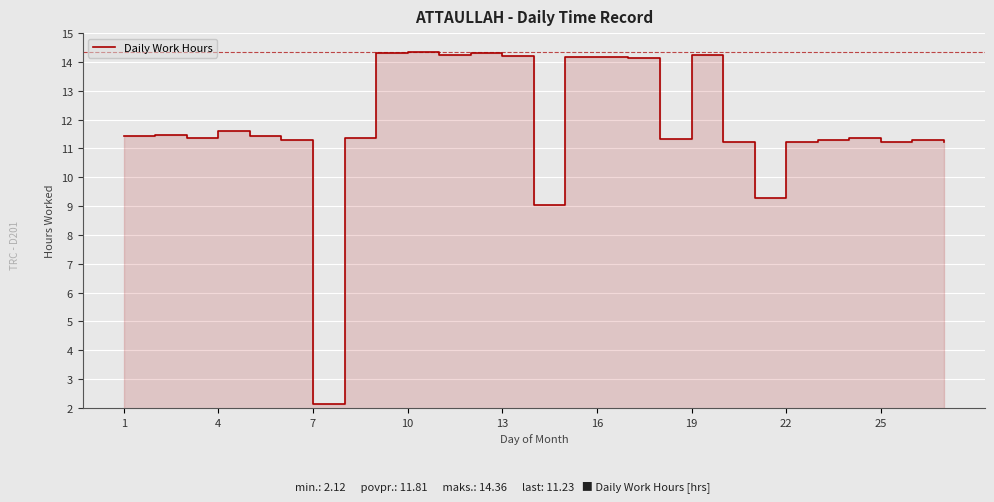

Approximately how many times larger is the value at 25 compared to 13?

0.8